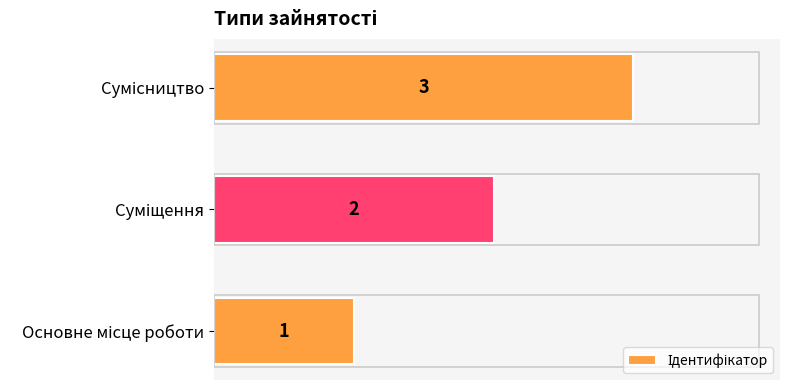

What is the sum of all values?

6